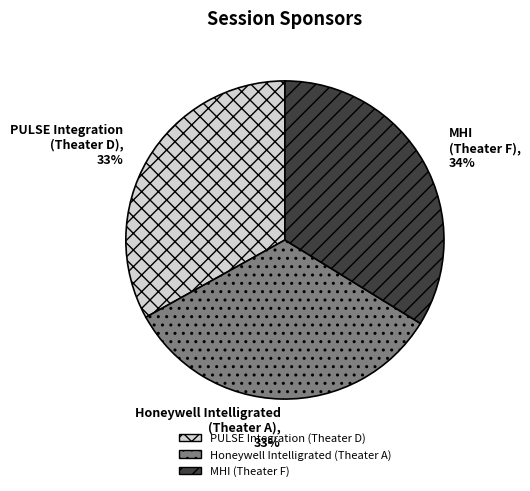

Approximately how many times larger is the value at PULSE Integration (Theater D) compared to Honeywell Intelligrated (Theater A)?

1.0